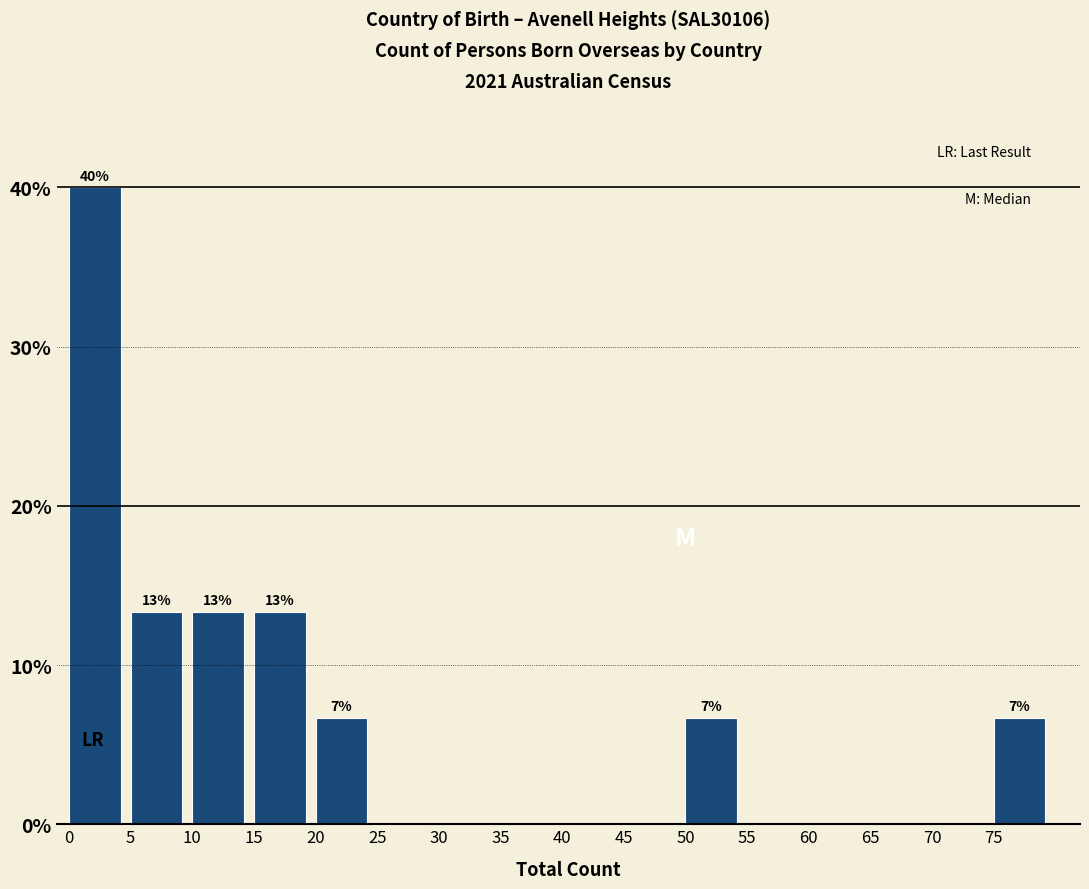

Reading left to right, what are all the values shown in this chart?

0=40.0	5=13.3	10=13.3	15=13.3	20=6.7	25=0.0	30=0.0	35=0.0	40=0.0	45=0.0	50=6.7	55=0.0	60=0.0	65=0.0	70=0.0	75=6.7